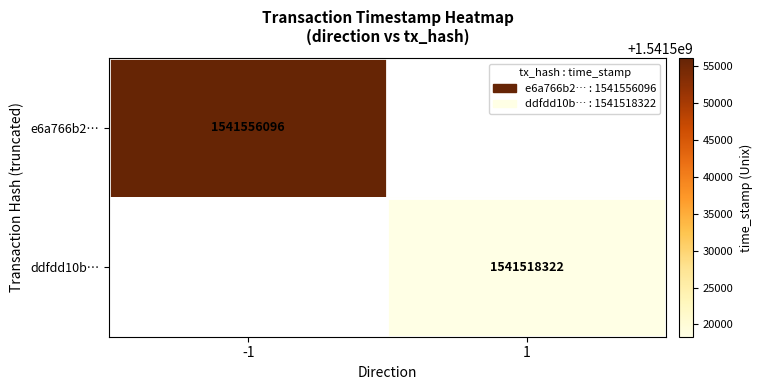

The e6a766b2… series shows 1541556096 at -1. True or false?

True